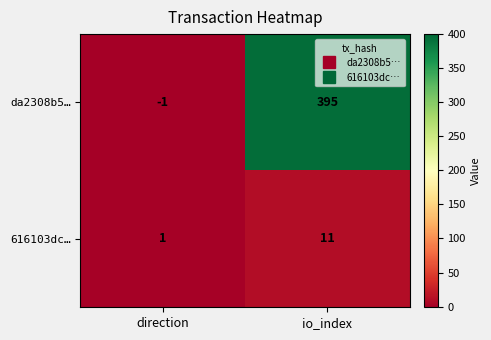

The 616103dc… series shows 4 at io_index. True or false?

False